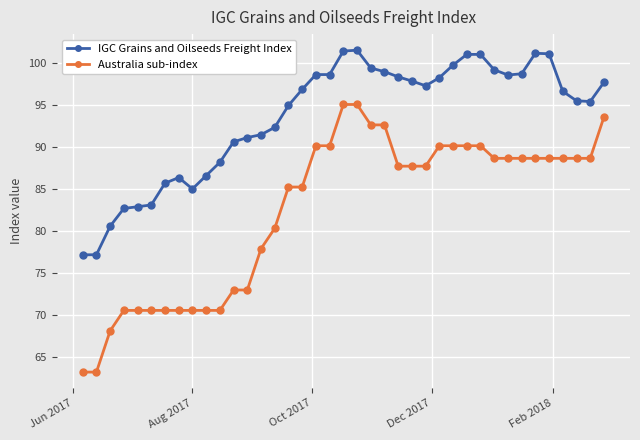

What is the minimum value shown in the chart?

63.2